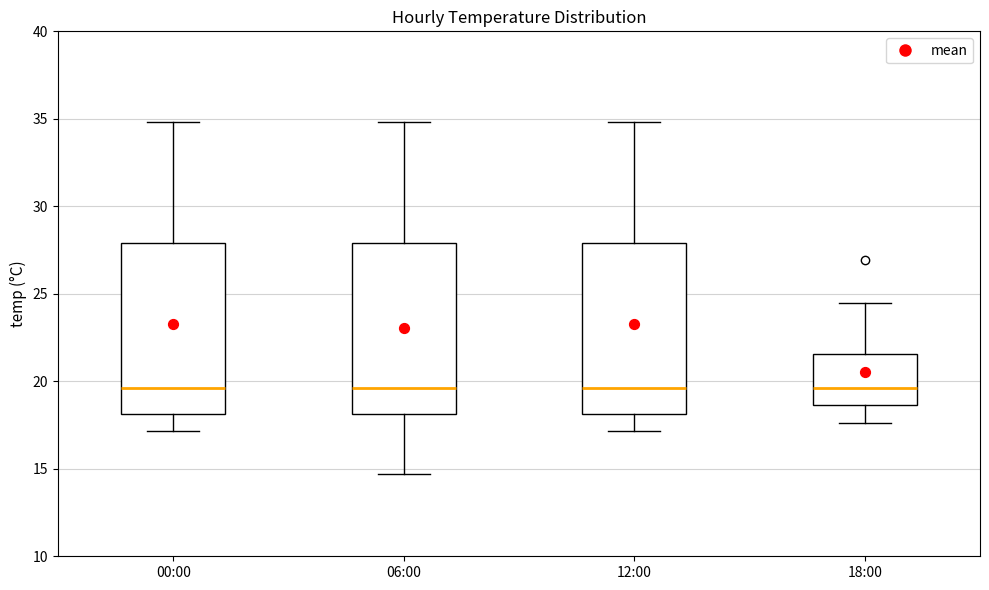

Reading left to right, transcribe this box plot: for each box, give where its median line is, the range the box spans, and where its two whiskers end, as read against the y-axis. The values are not printed on the chart, so give them approximately, as read against the axis.

00:00: median 19.5, box 18.0 to 28.0, whiskers 17.0 to 35.0
06:00: median 19.5, box 18.0 to 28.0, whiskers 14.5 to 35.0
12:00: median 19.5, box 18.0 to 28.0, whiskers 17.0 to 35.0
18:00: median 19.5, box 18.5 to 21.5, whiskers 17.5 to 24.5